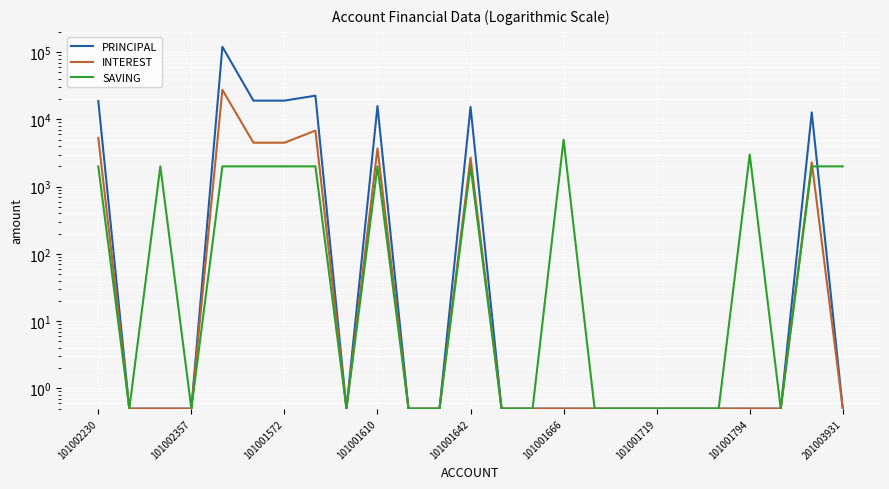

What position from the left is 101002357?

2